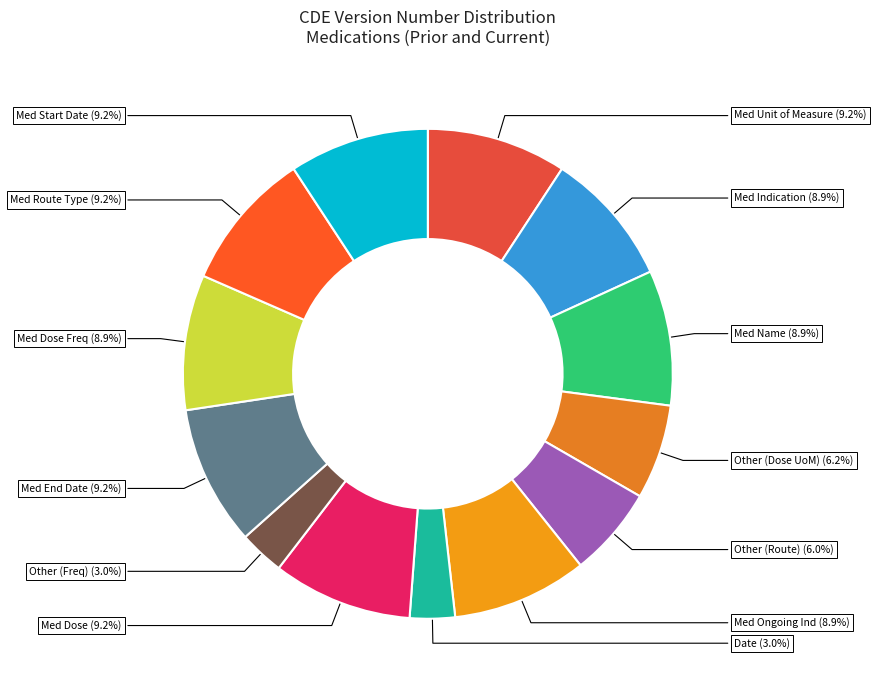

Does any single category account for the majority?

No